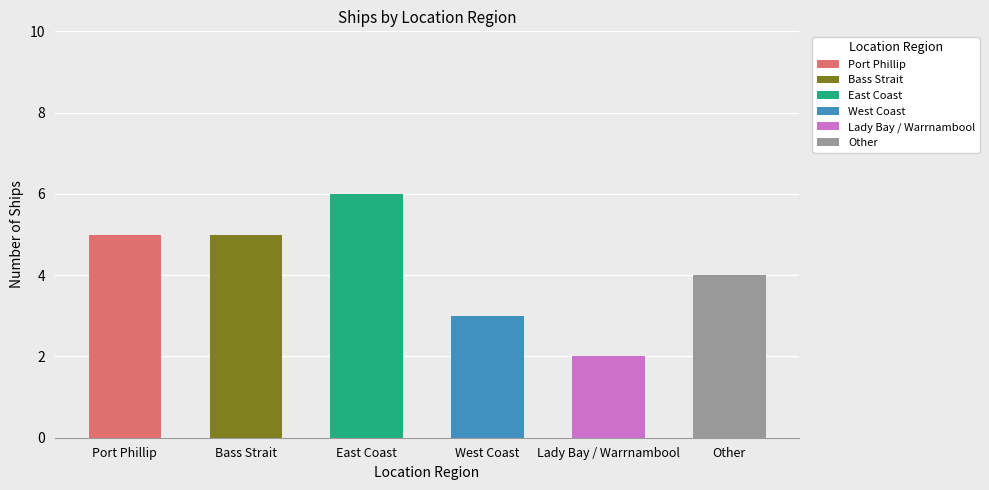

What is the change in value from Lady Bay / Warrnambool to Other?

+2